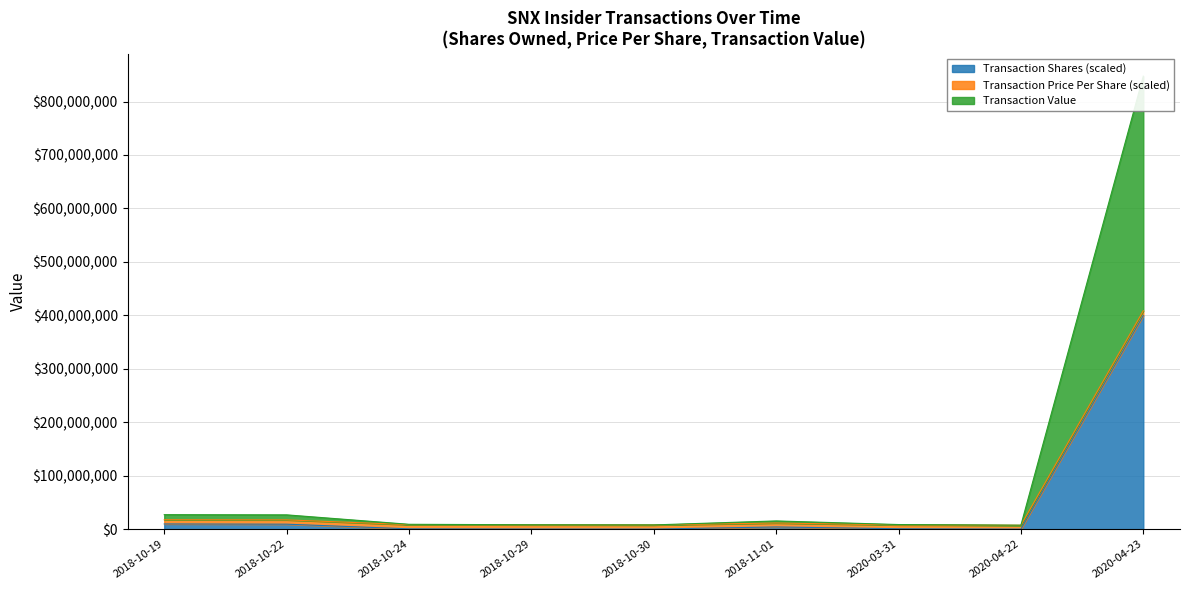

Is it true that Transaction Shares equals 27041.6 at 2020-04-22?

False